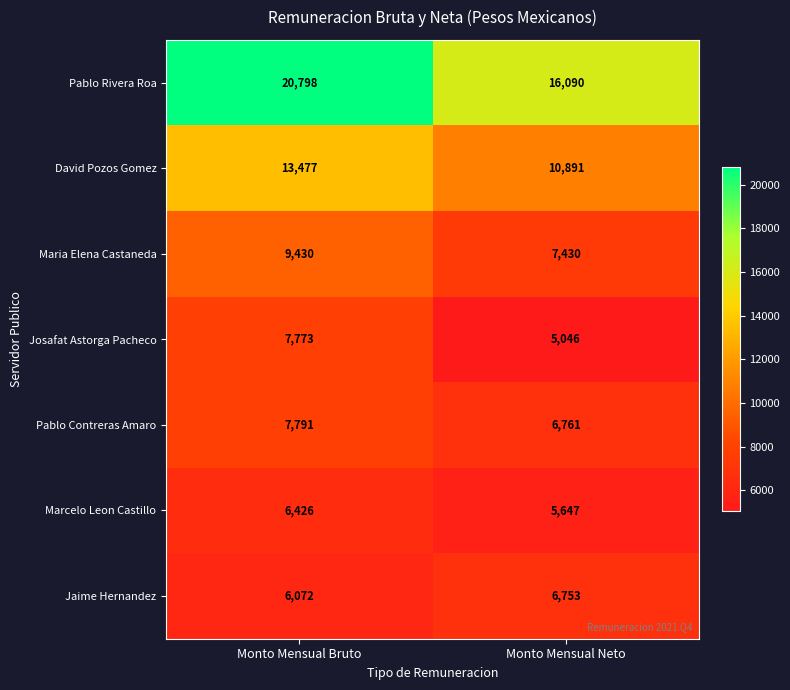

Rank the series by their maximum value, from highest to lowest.

Pablo Rivera Roa, David Pozos Gomez, Maria Elena Castaneda, Pablo Contreras Amaro, Josafat Astorga Pacheco, Jaime Hernandez, Marcelo Leon Castillo